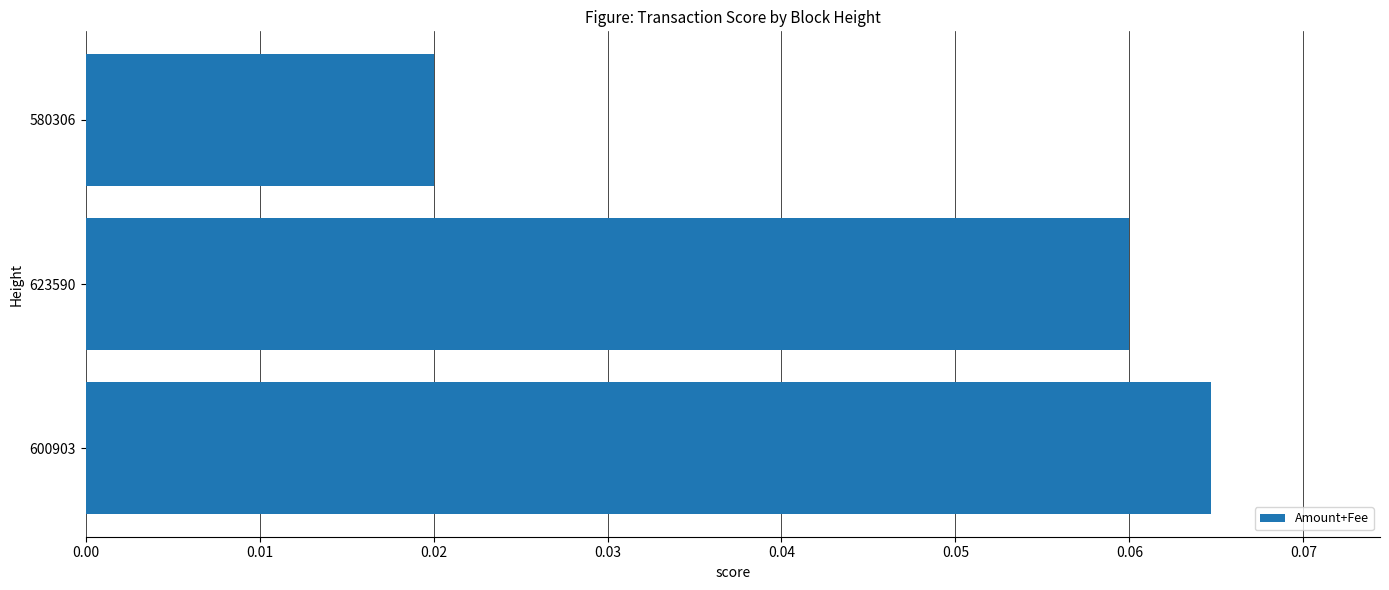

True or false: the data shows 0.0 at 600903.

False